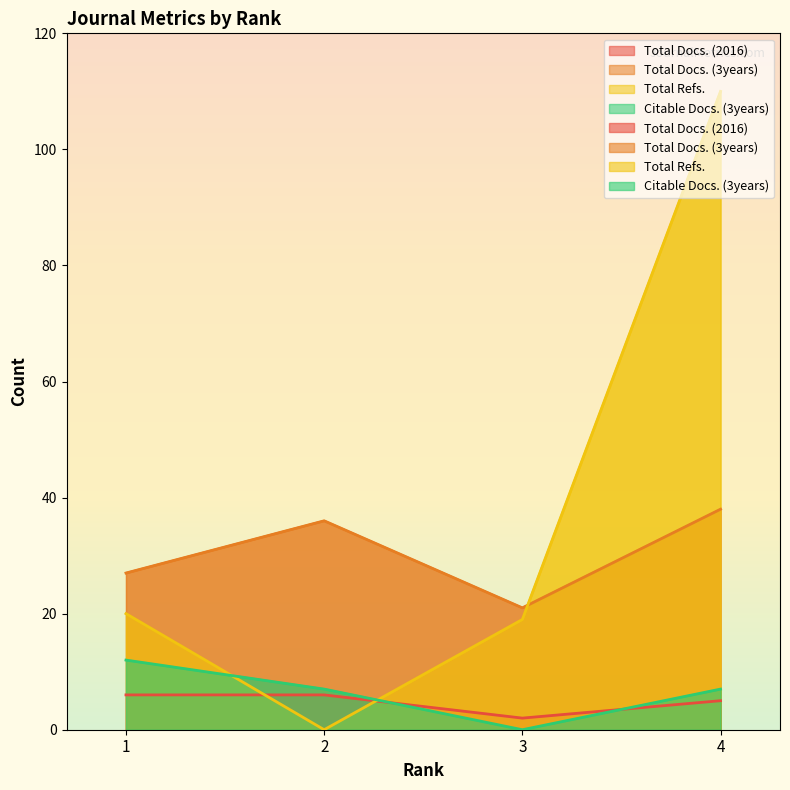

Which series has the largest total across all categories?

Total Refs.